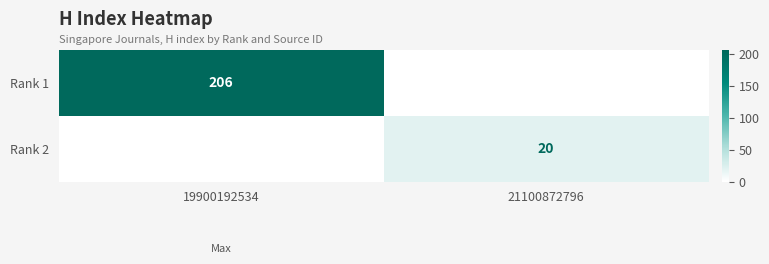

At how many categories does at least one series exceed 164?

1